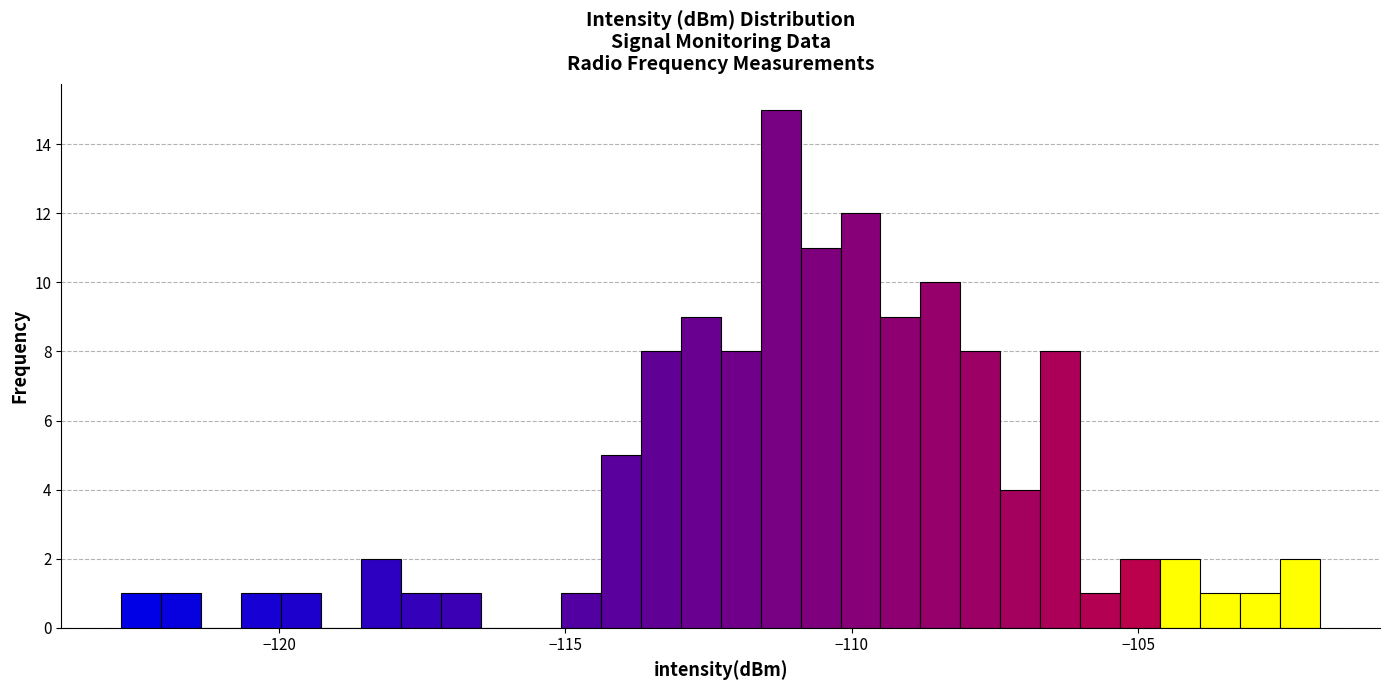

Around what value on the x-axis is the tallest bar? Give the approximate position of its centre, as read against the axis.

-111.0